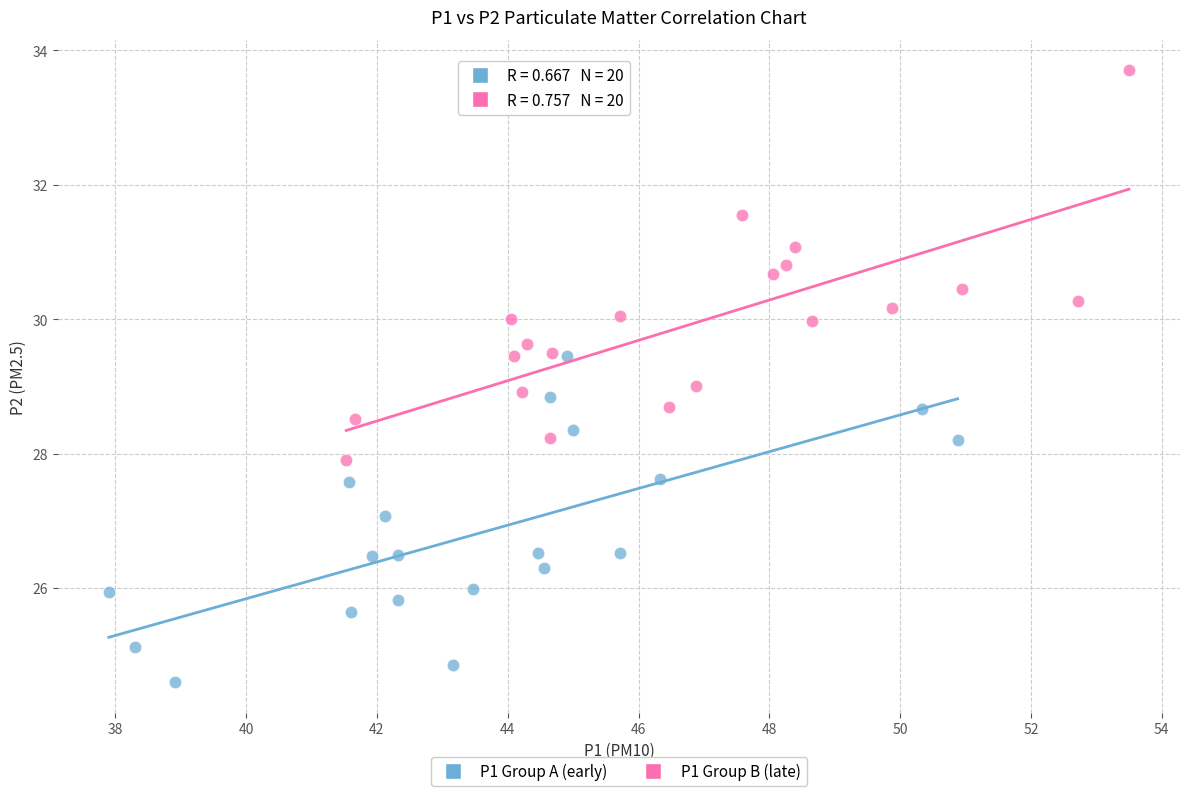

Which series reaches the minimum Y coordinate?

P1 Group A (early)